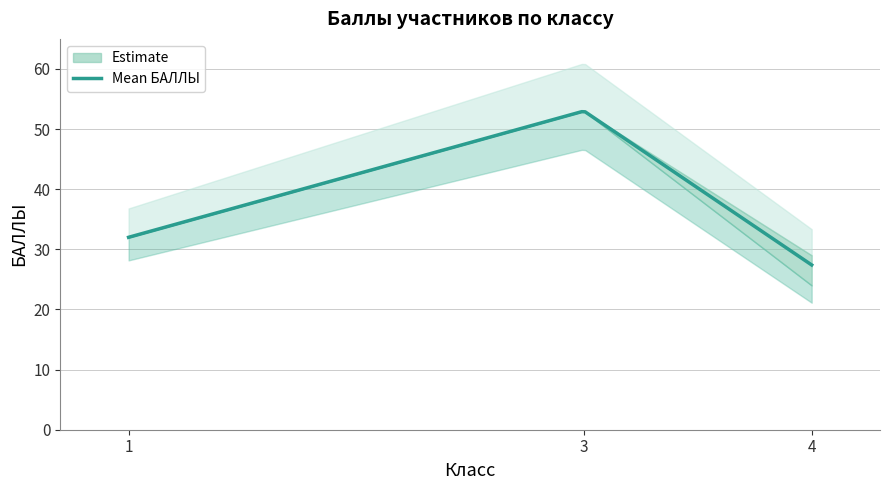

What is the highest value of the Mean БАЛЛЫ series?

52.9